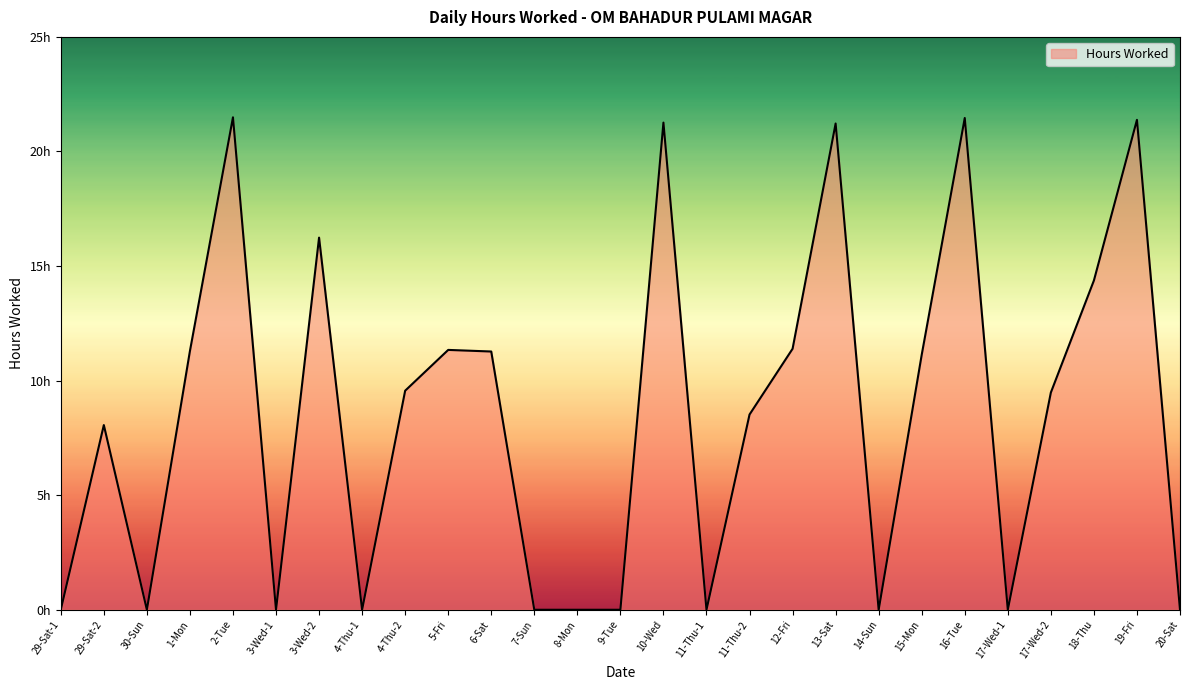

What is the approximate value at 16-Tue?

21.5